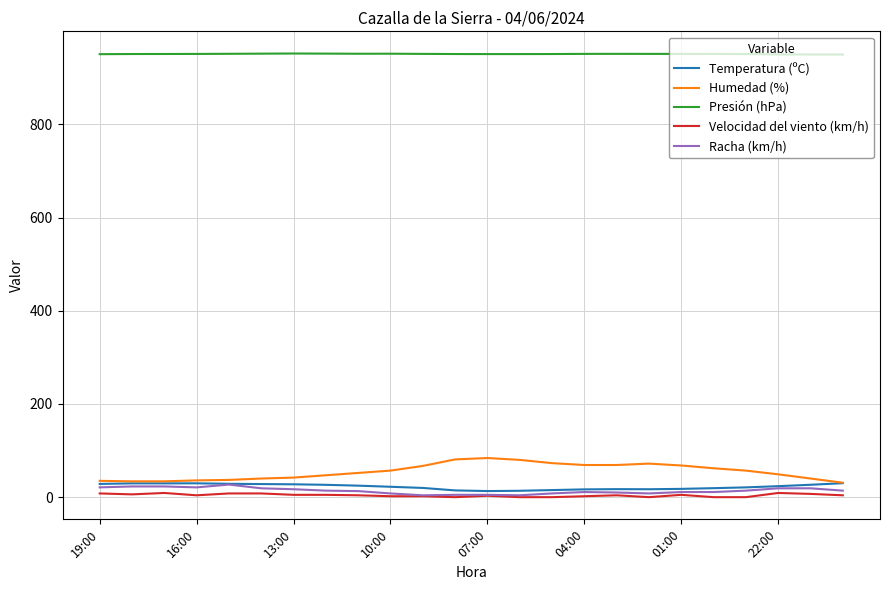

Which series has the largest total across all categories?

Presión (hPa)